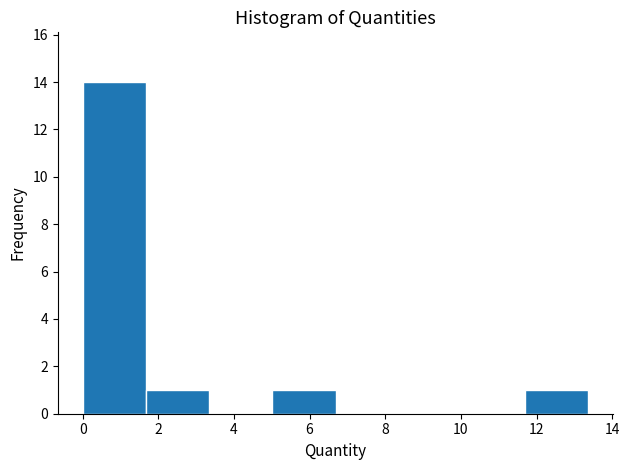

Reading left to right, list every bar in this chart as the range it spans on the x-axis followed by its height. Neither the bar edges nor the heights are printed on the chart, so give them approximately, as read against the axes.

0.0 to 1.6: 14
1.6 to 3.4: 1
3.4 to 5.0: 0
5.0 to 6.6: 1
6.6 to 8.4: 0
8.4 to 10.0: 0
10.0 to 11.6: 0
11.6 to 13.4: 1